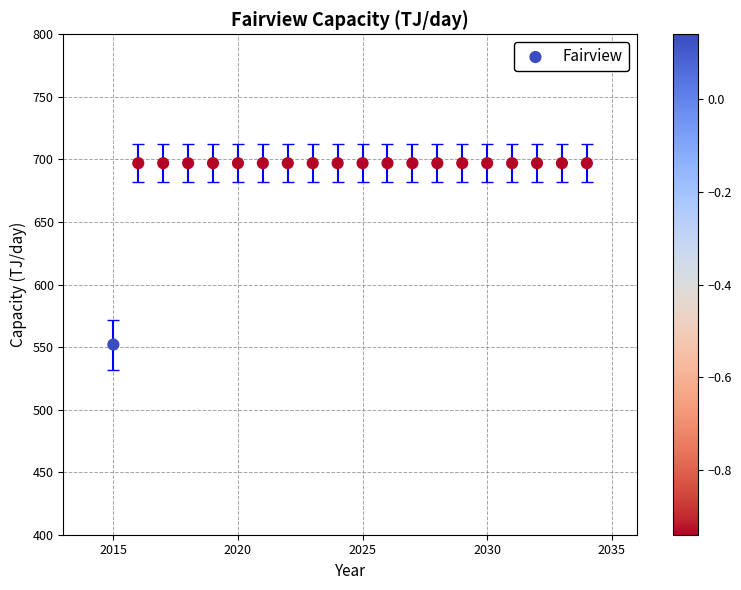

What is the range of X values (max minus min)?

19